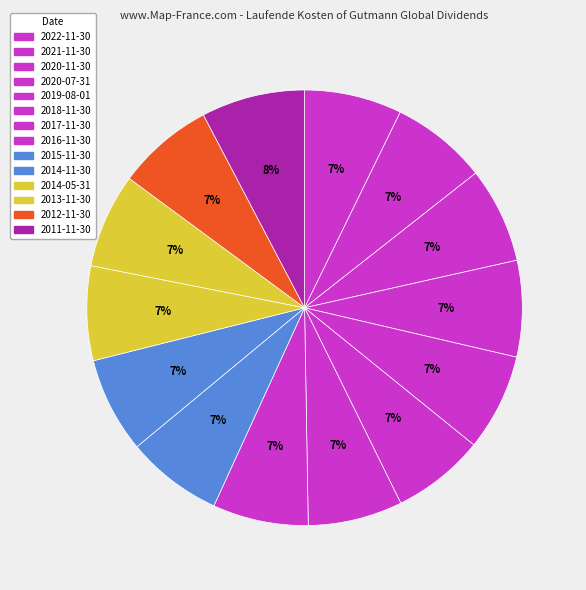

How many slices are in this pie chart?

14